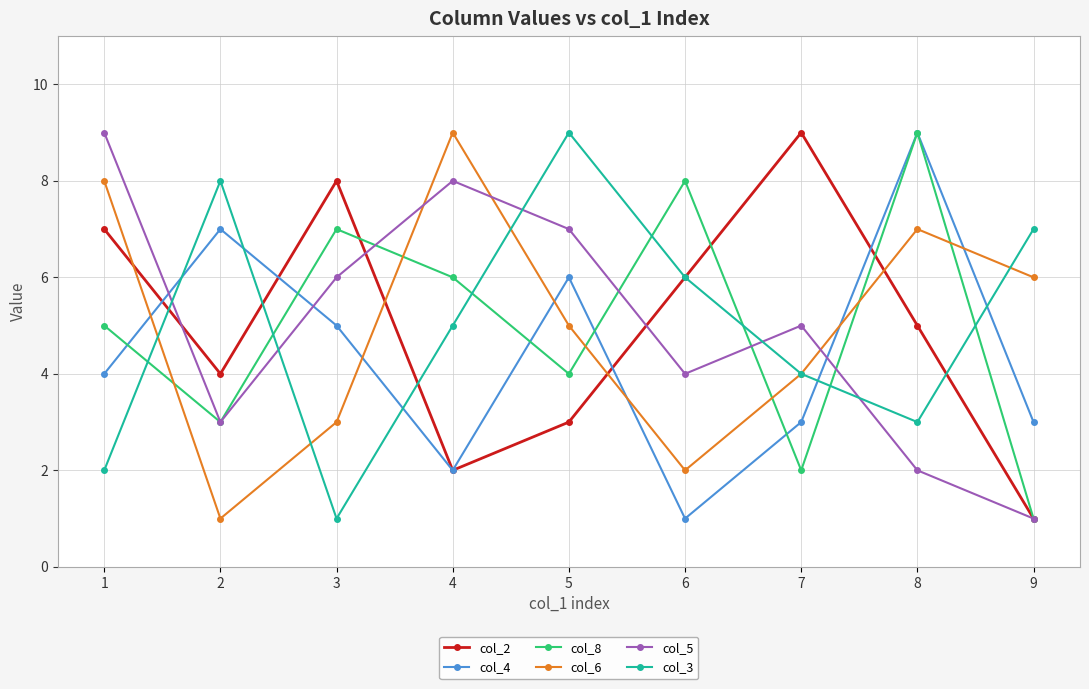

List the labels in order of col_5 value, largest first.

1, 4, 5, 3, 7, 6, 2, 8, 9